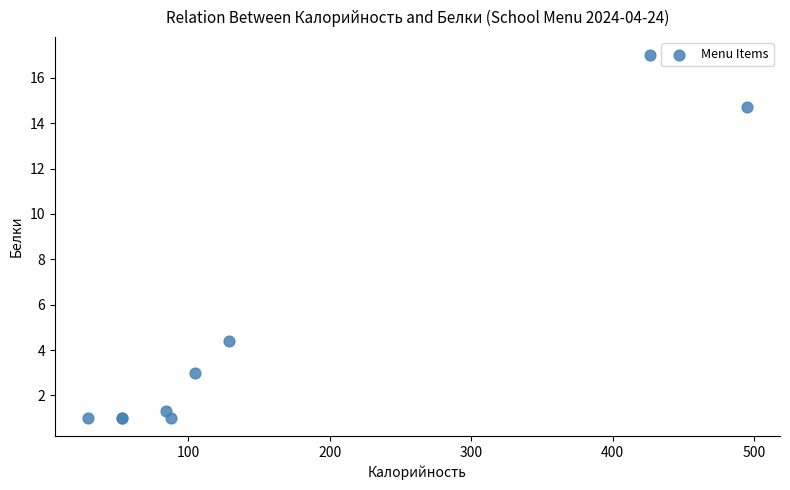

What Y value in the scatter plot is closest to 9?

4.4